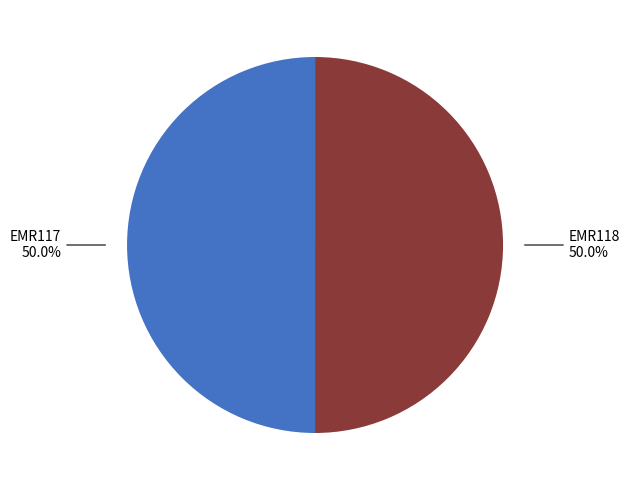

Which slice is the largest?

EMR118